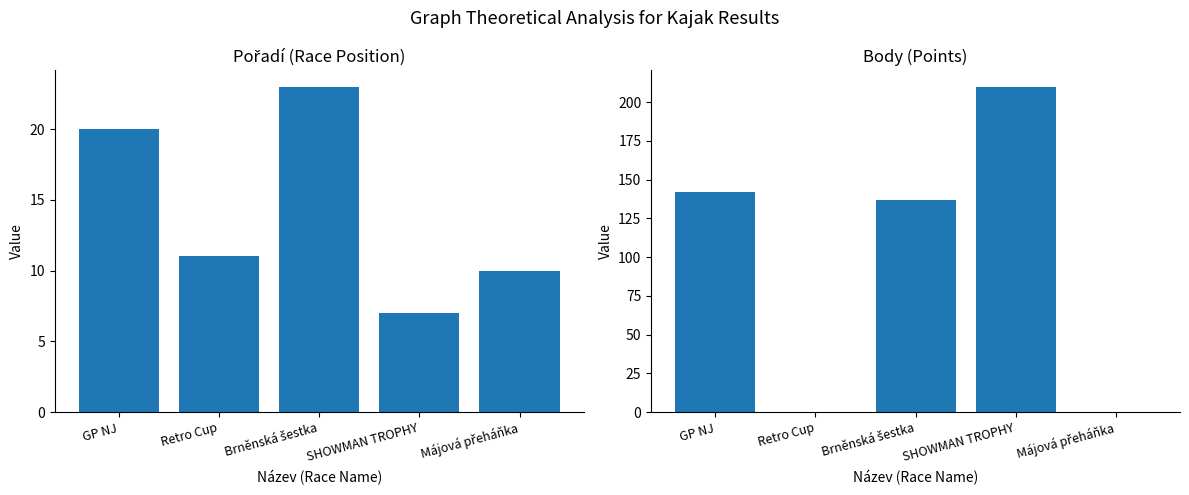

Rank the categories by Pořadí value from highest to lowest.

Brněnská šestka, GP NJ, Retro Cup, Májová přeháňka, SHOWMAN TROPHY